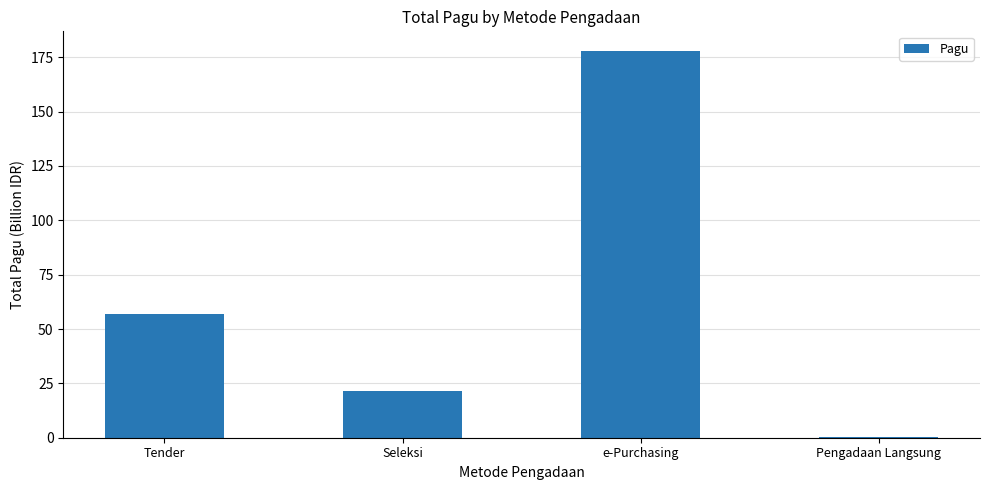

Reading left to right, transcribe all the data shown in this chart.

Tender=57.0	Seleksi=21.6	e-Purchasing=178.0	Pengadaan Langsung=0.2